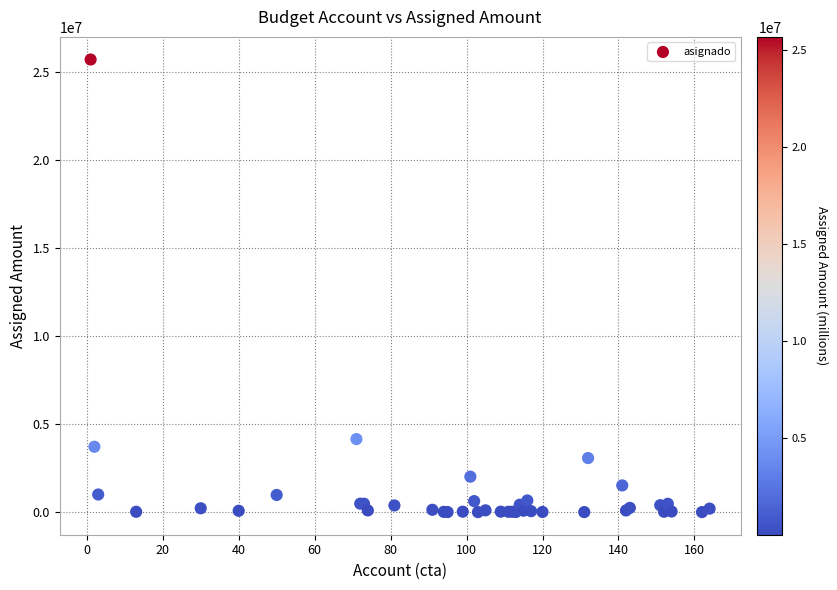

What Y value in the scatter plot is closest to 12850989?

4146653